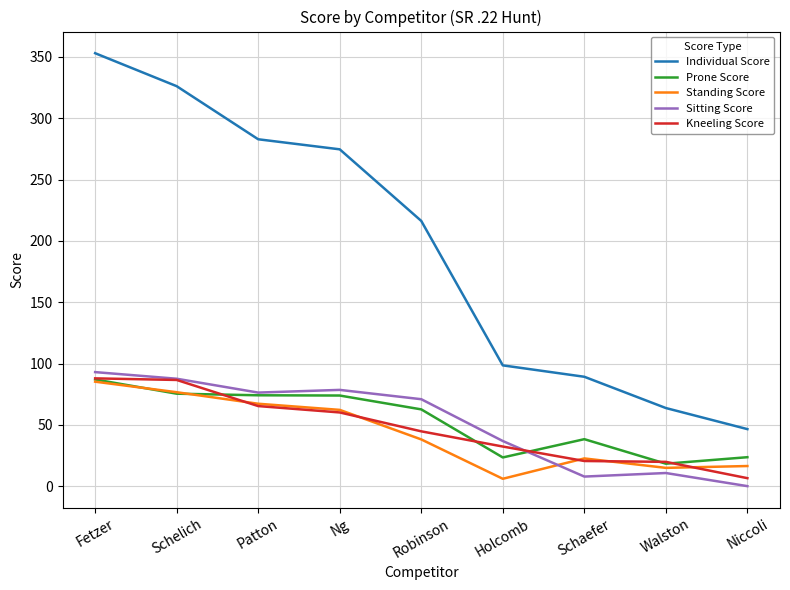

What position from the right is Ng?

6